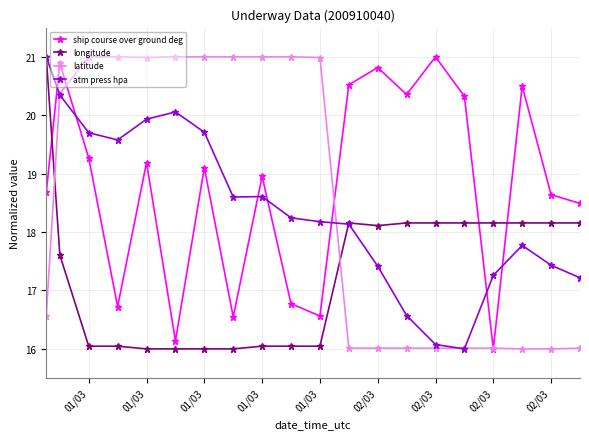

What is the value of the ship course over ground deg point at the 18th from the left?

20.5